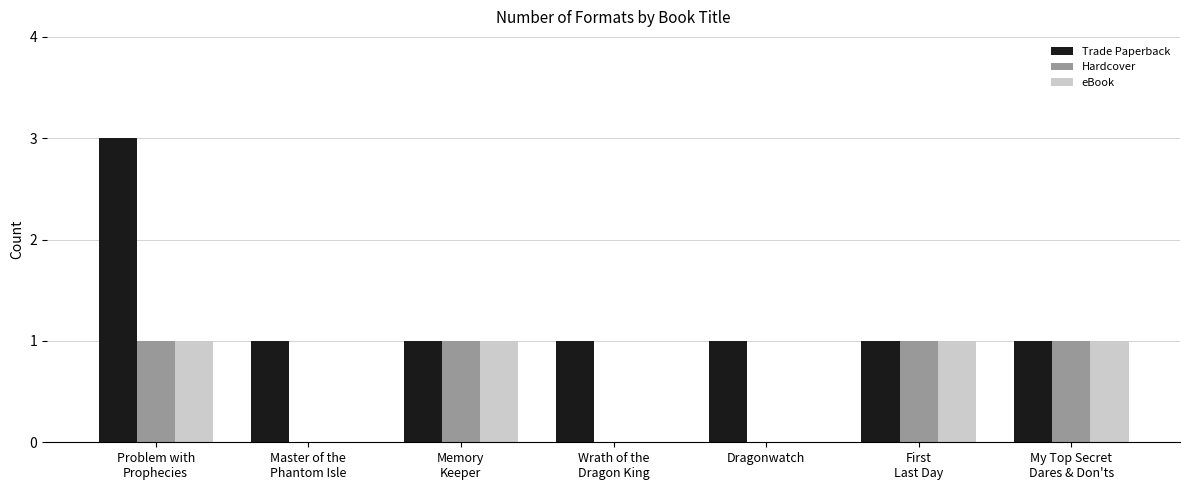

Which series has the largest total across all categories?

Trade Paperback